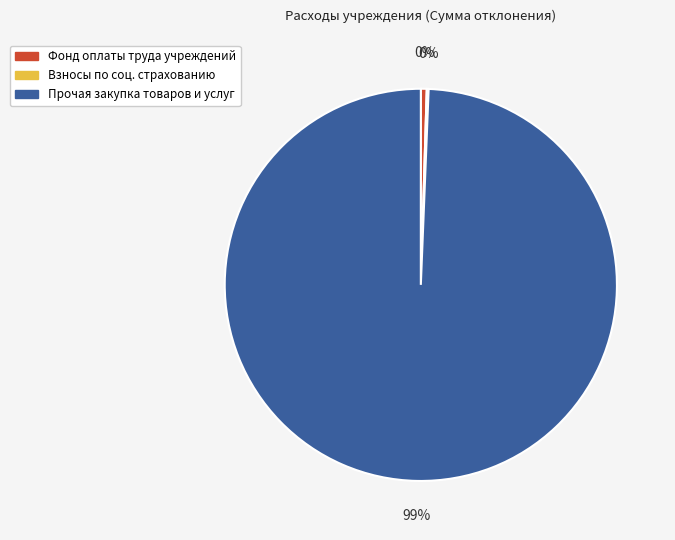

Is there any slice that represents more than half of the pie?

Yes